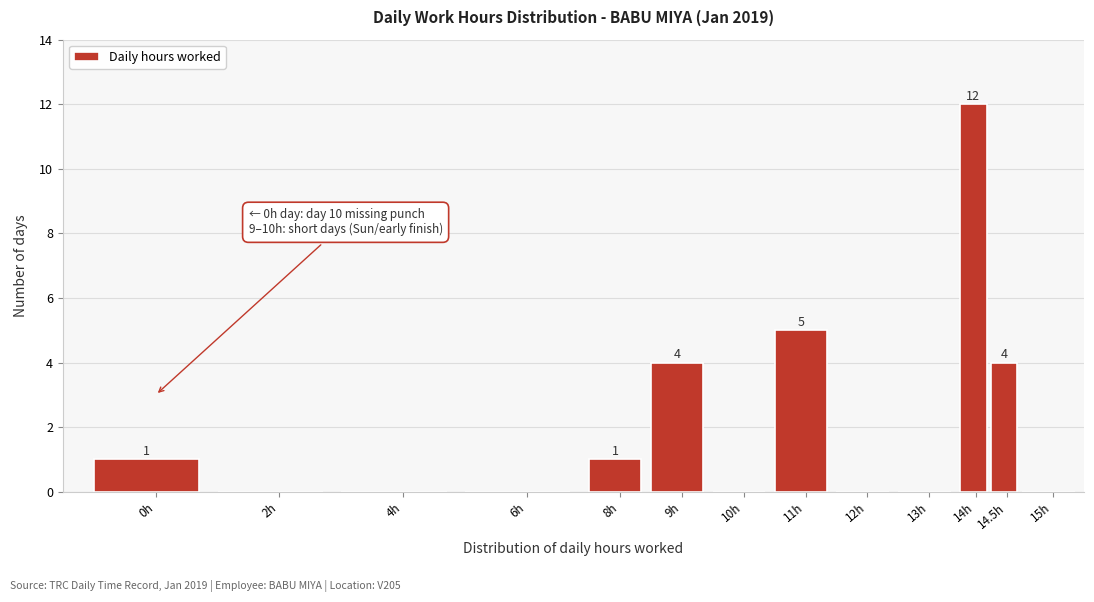

Reading left to right, list all the values displayed in this chart.

0h=1	2h=0	4h=0	6h=0	8h=1	9h=4	10h=0	11h=5	12h=0	13h=0	14h=12	14.5h=4	15h=0